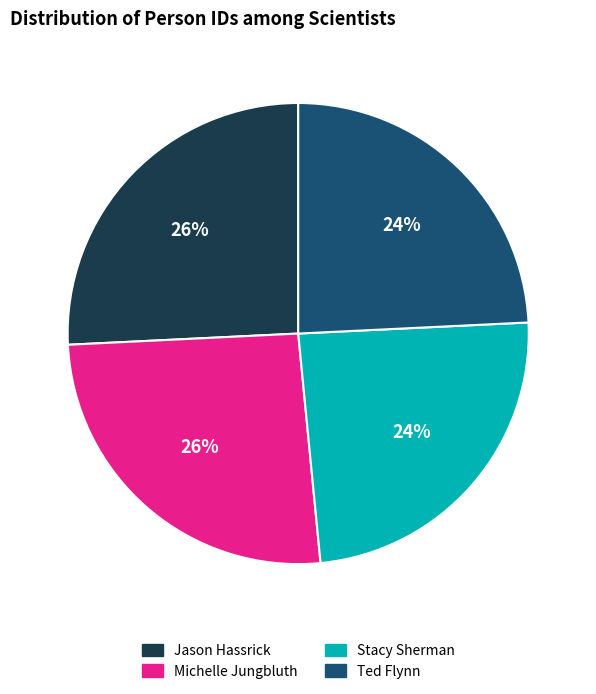

Does Jason Hassrick represent more than half of the total?

No